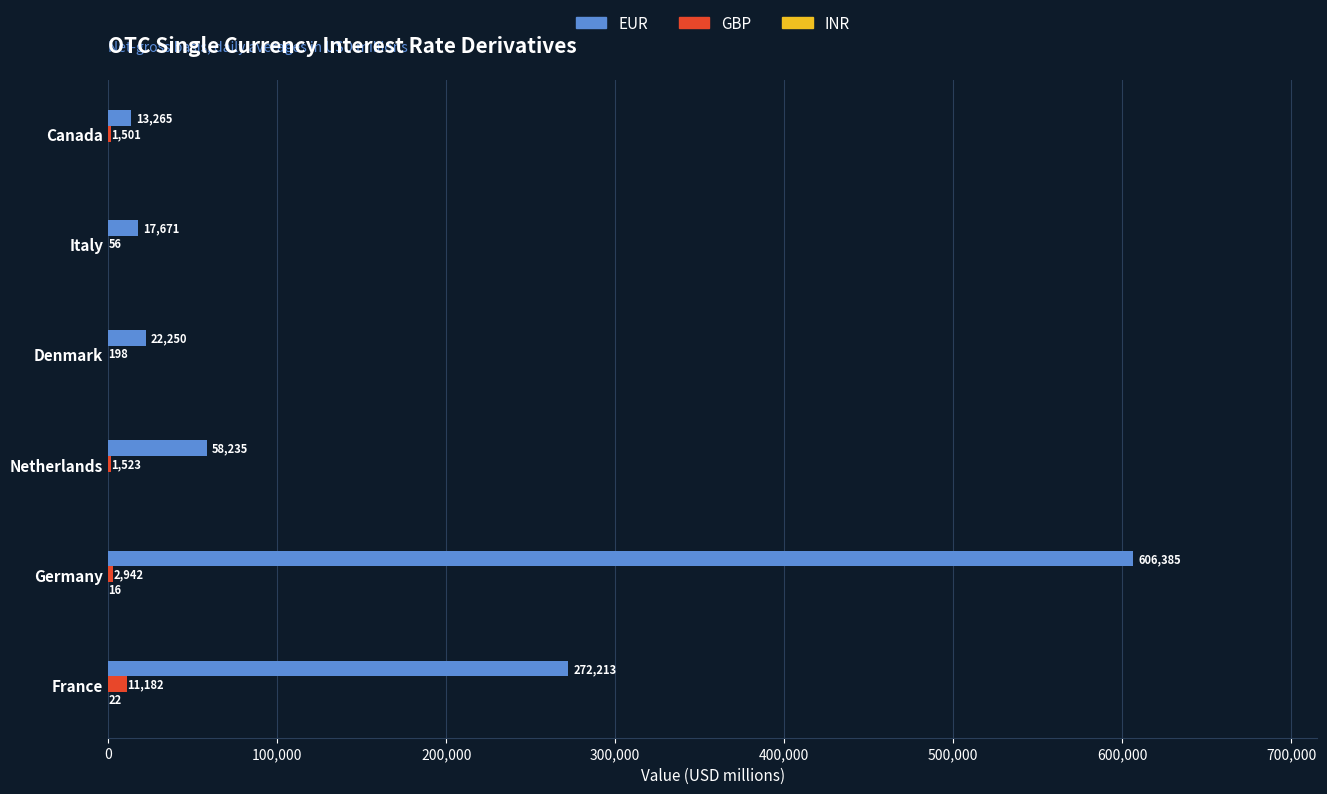

The EUR series shows 13265.0 at Canada. True or false?

True